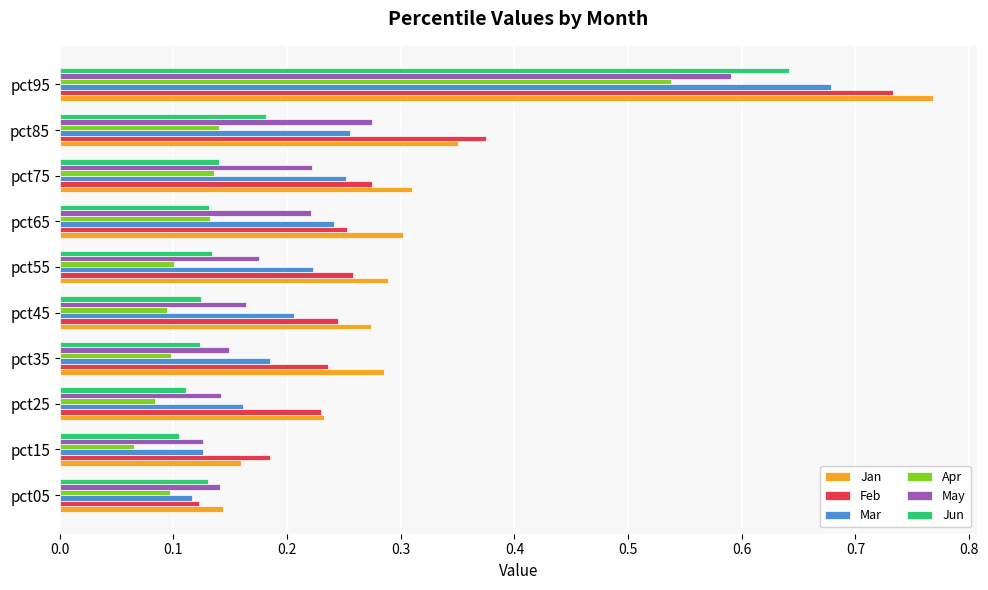

What is the sum of all Mar values?

2.4